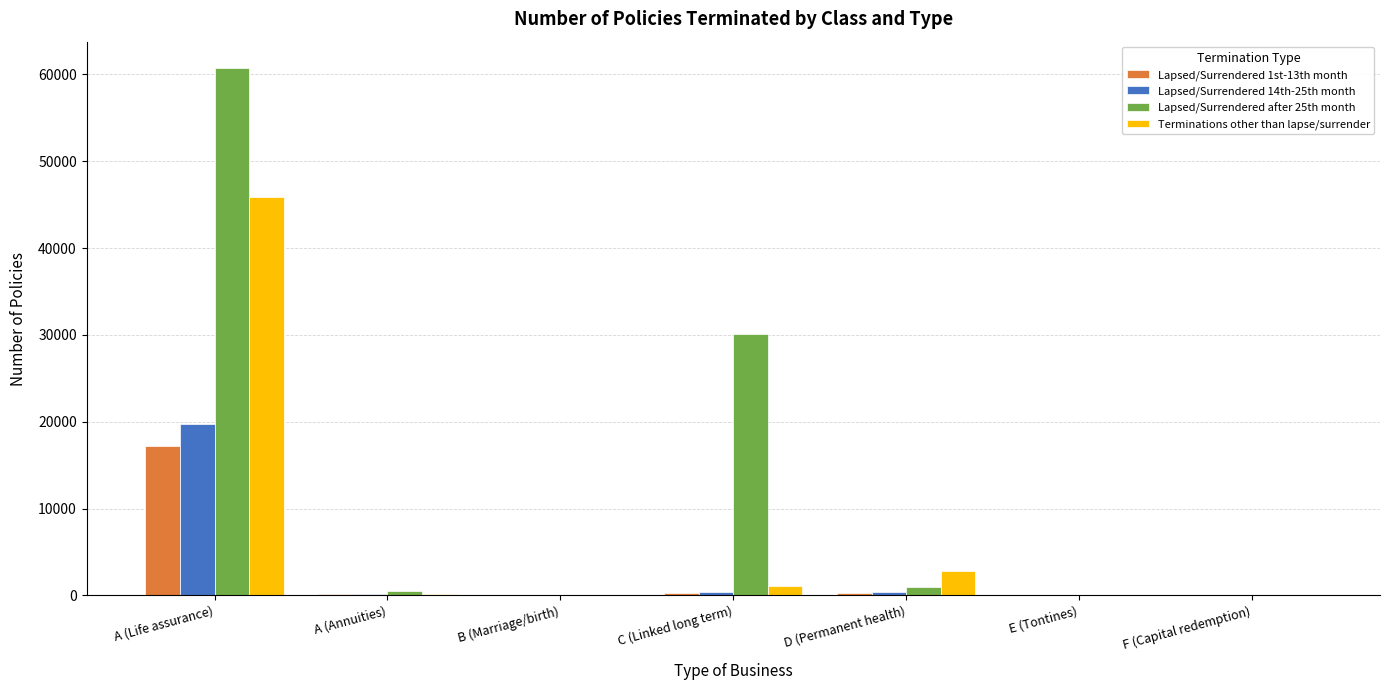

What is the difference between the Lapsed/Surrendered 14th-25th month values at B (Marriage/birth) and D (Permanent health)?

418